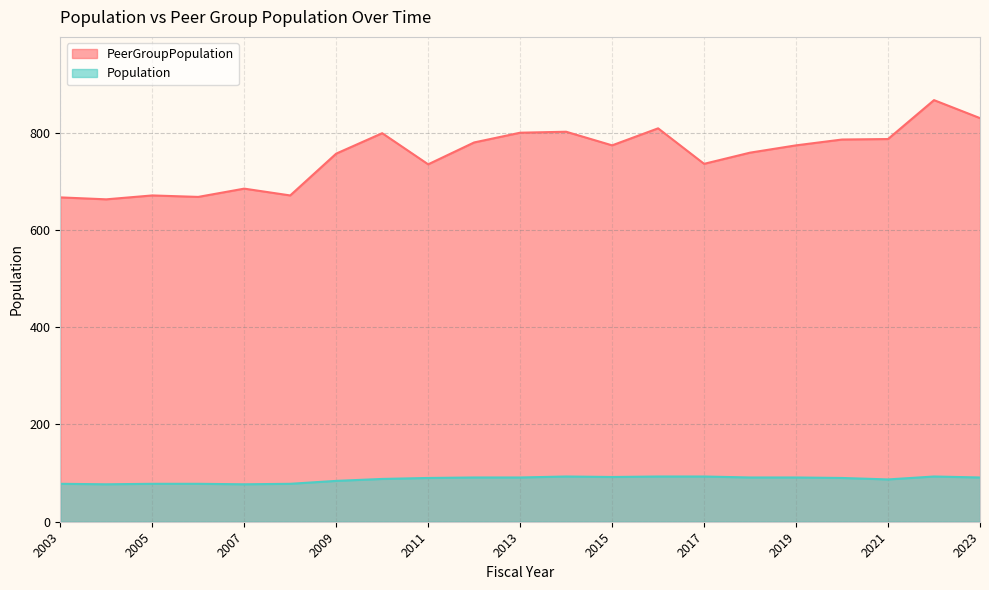

Where is PeerGroupPopulation nearest to the value 765?

2018